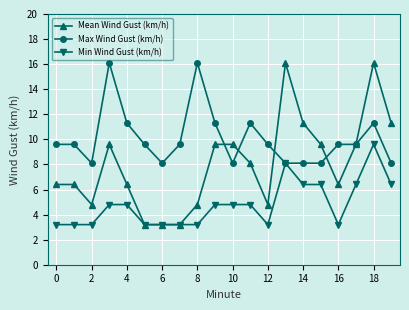

What is the smallest value displayed?

3.2